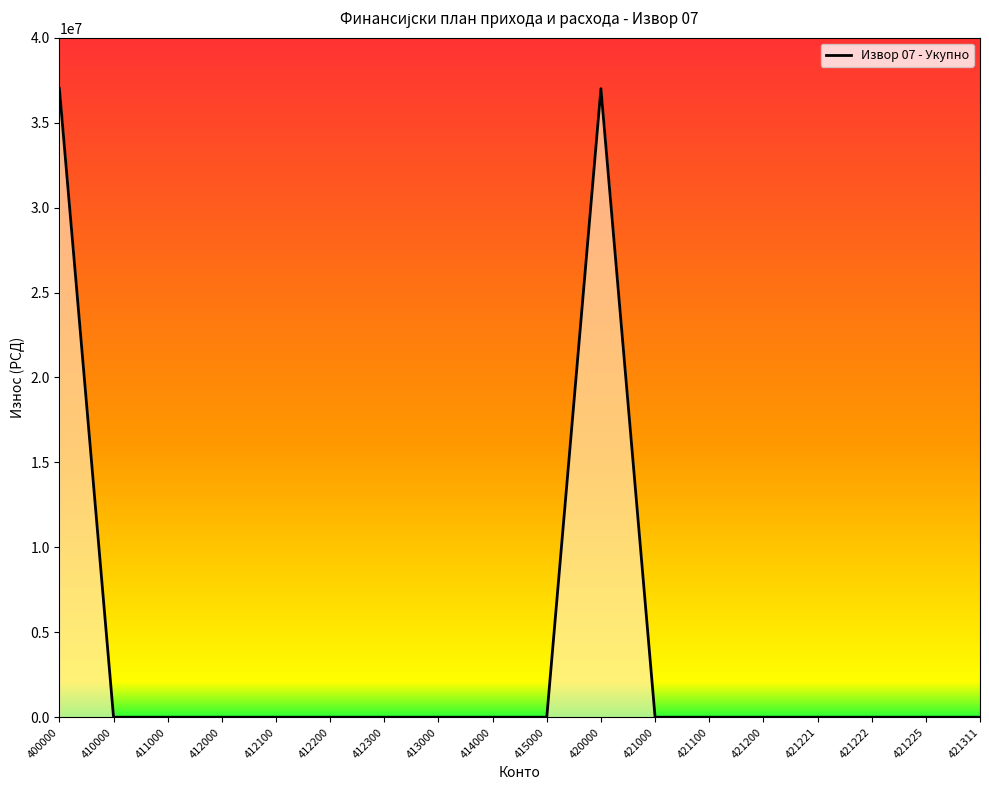

What is the sum of all values?

74000000